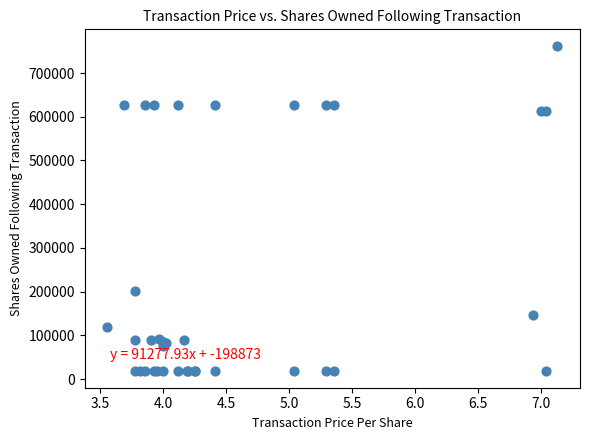

What Y value in the scatter plot is closest to 390046?

201998